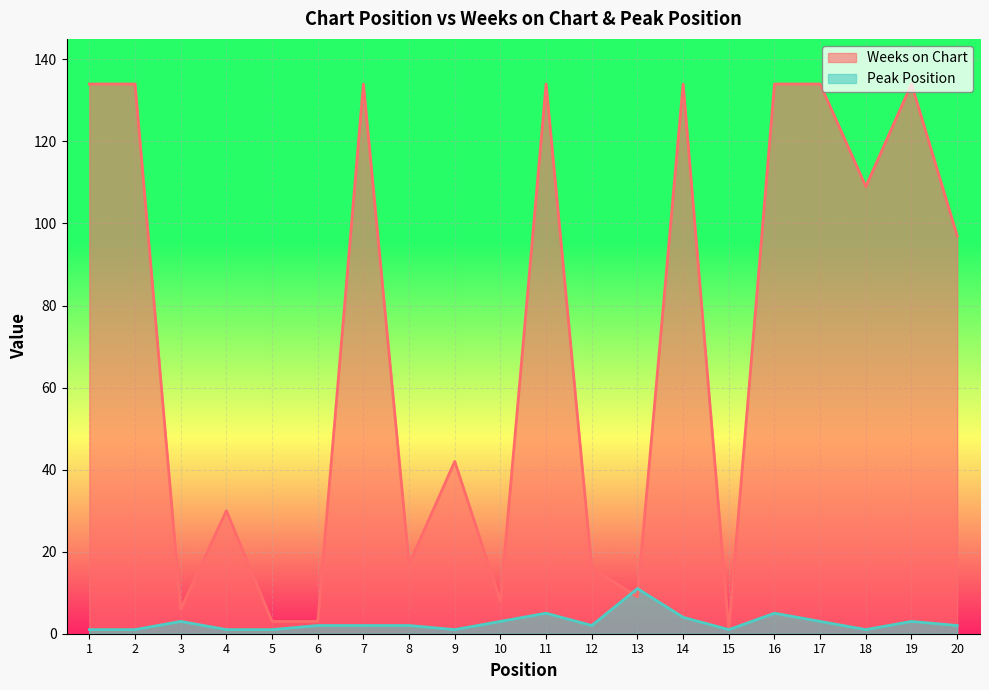

What is the sum of the Peak Position values at 2 and 9?

2